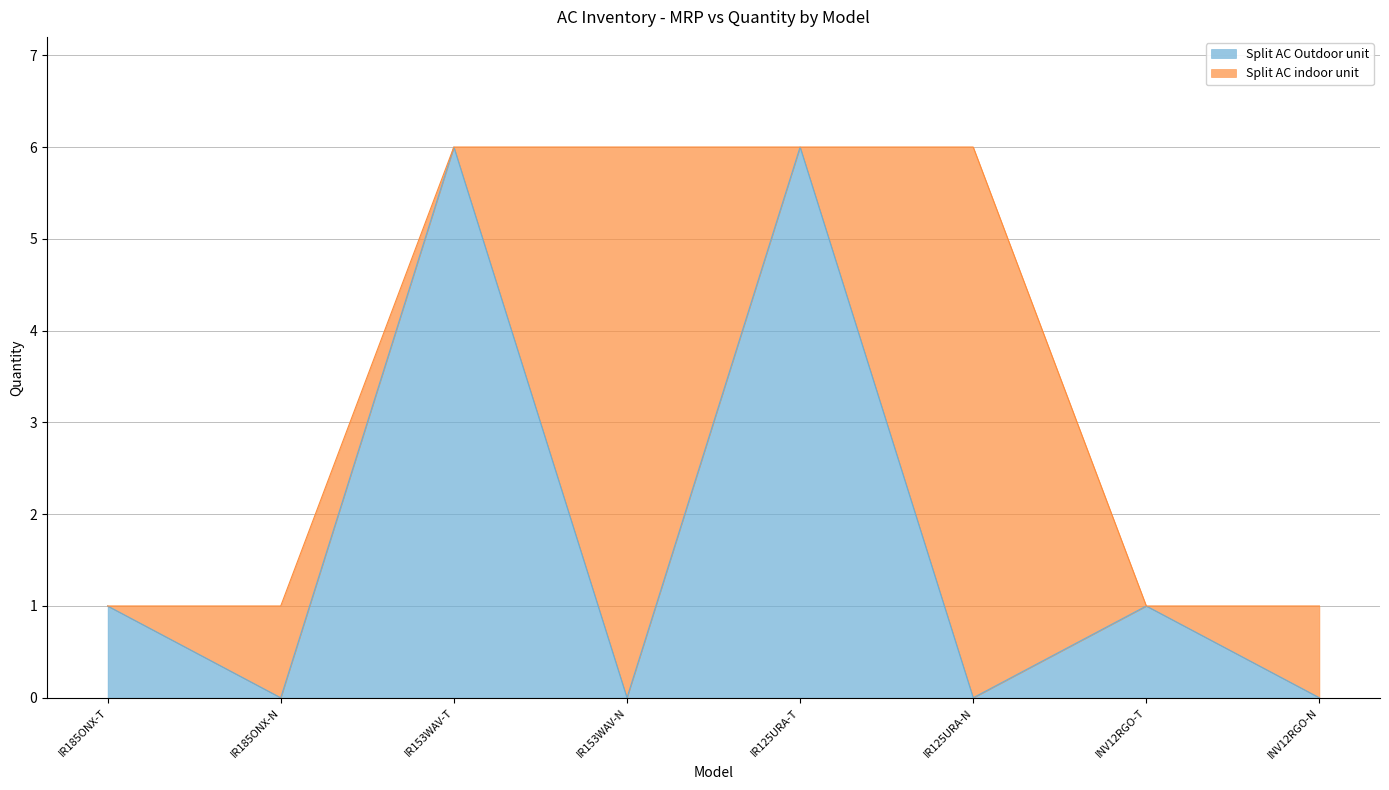

How many lines are shown in the chart?

2